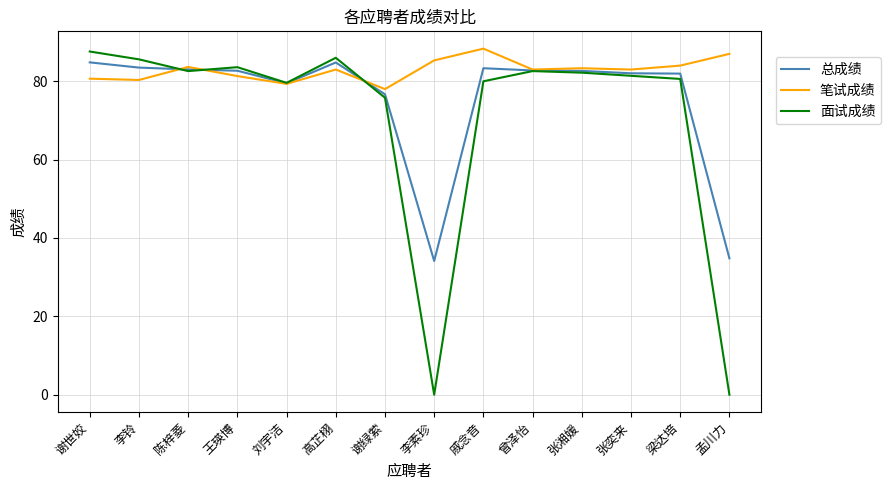

Is the value of 面试成绩 at 李铃 greater than the value of 笔试成绩 at 谢世姣?

Yes